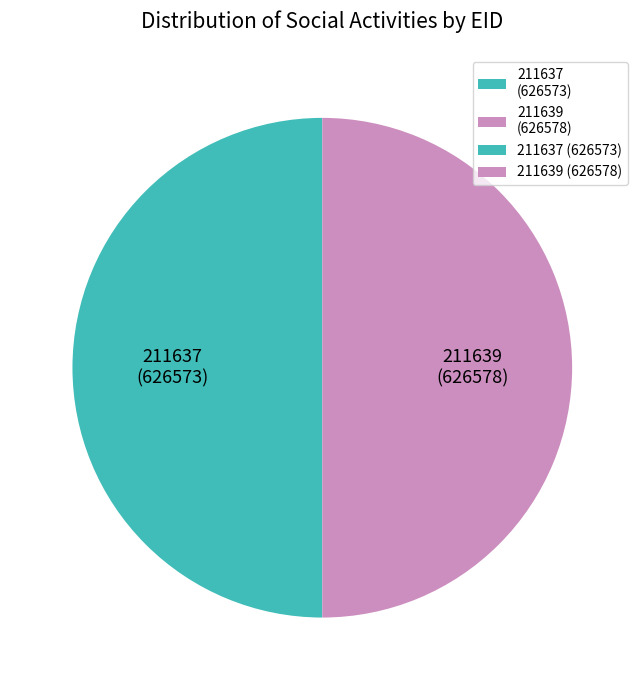

Count the number of slices in the pie.

2